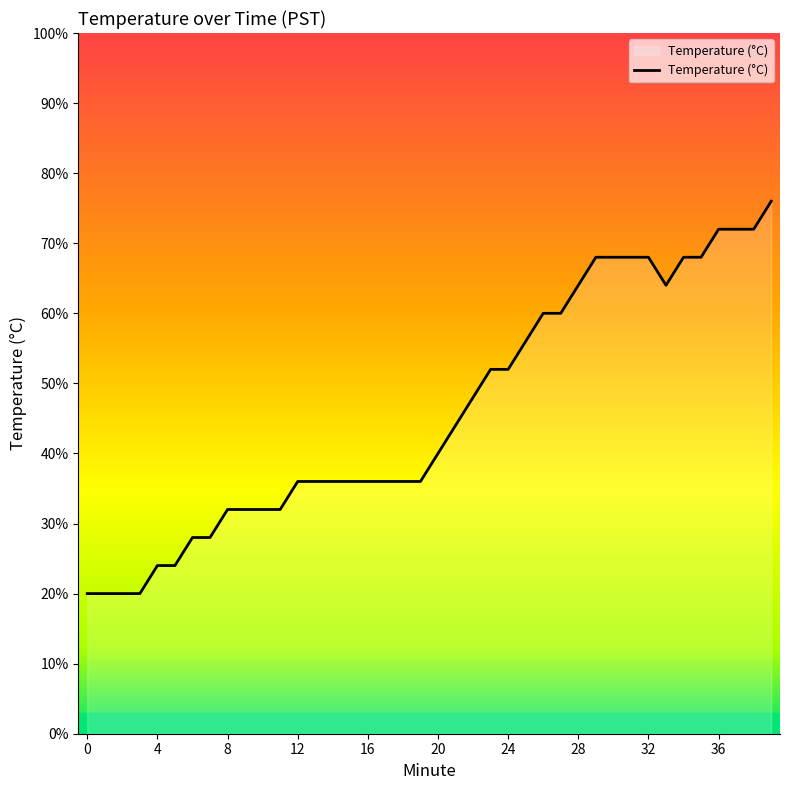

True or false: there are more than 1 points higher than both neighbors.

False